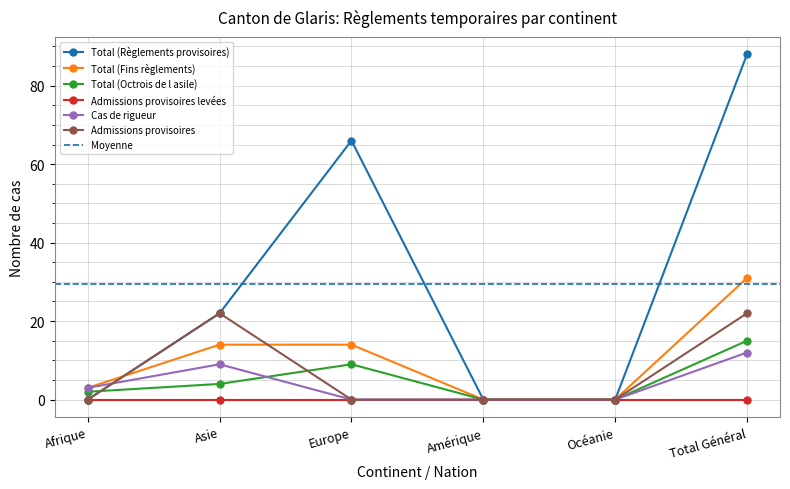

What is the label of the 5th point from the left?

Océanie